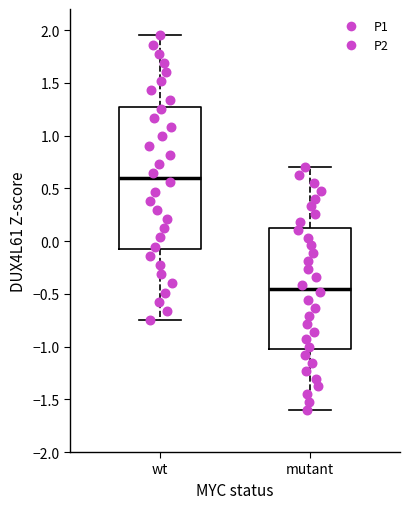

Where does the median line of the box for wt sit on the y-axis? The values are not printed on the chart, so give them approximately, as read against the axis.

0.60